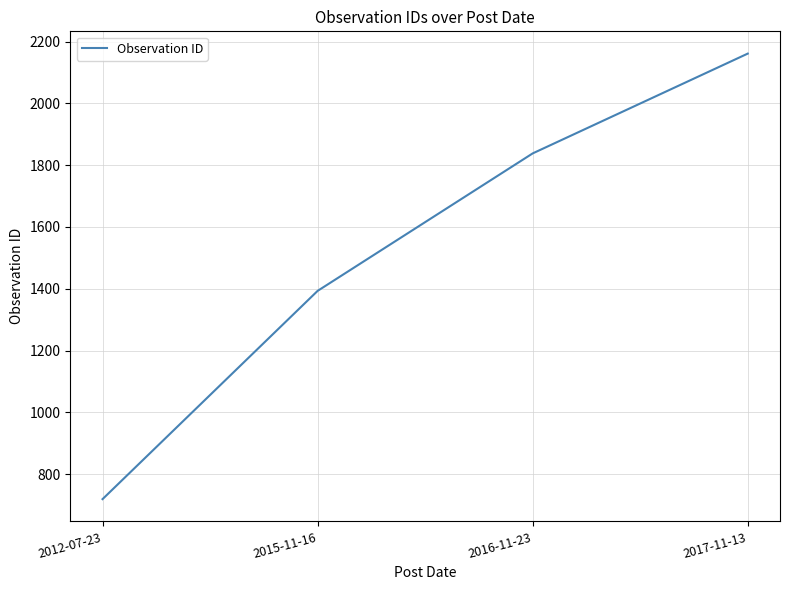

The chart shows a value of 1393 at 2015-11-16. True or false?

True